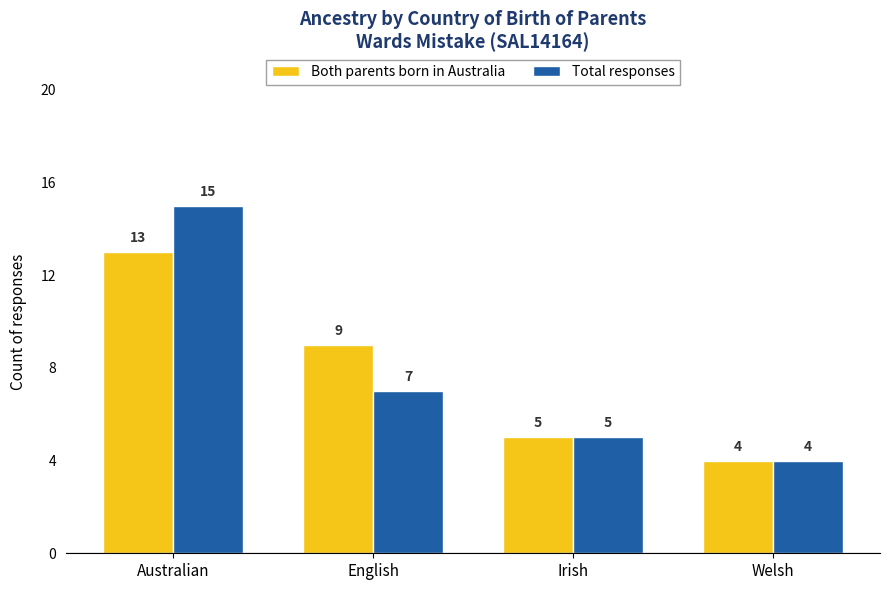

Reading left to right, list all the values displayed in this chart.

Both parents born in Australia: Australian=13	English=9	Irish=5	Welsh=4
Total responses: Australian=15	English=7	Irish=5	Welsh=4